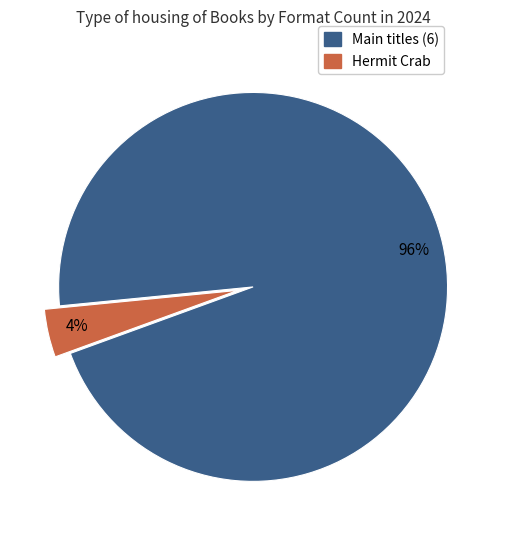

Is there a majority slice in this chart?

Yes